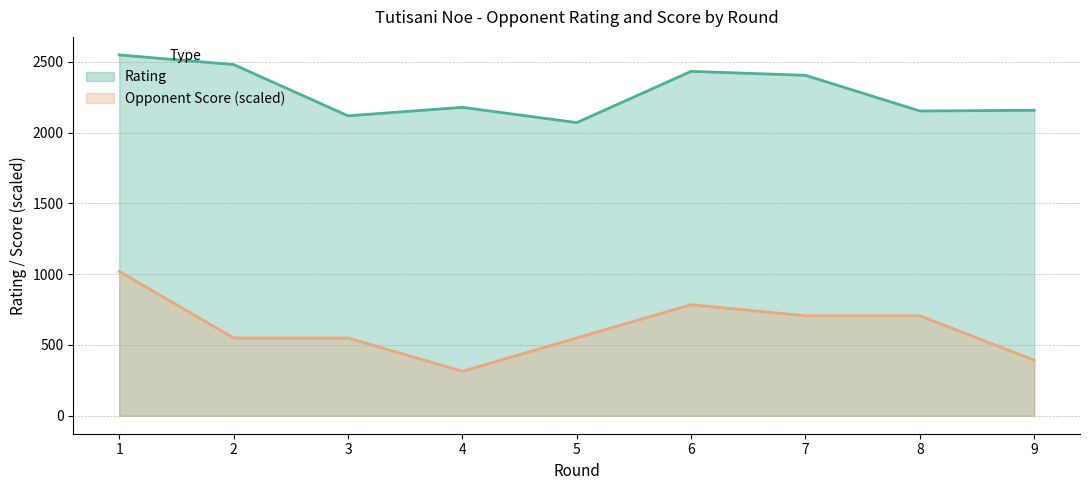

Rank the series by their maximum value, from lowest to highest.

Opponent Score (scaled), Rating